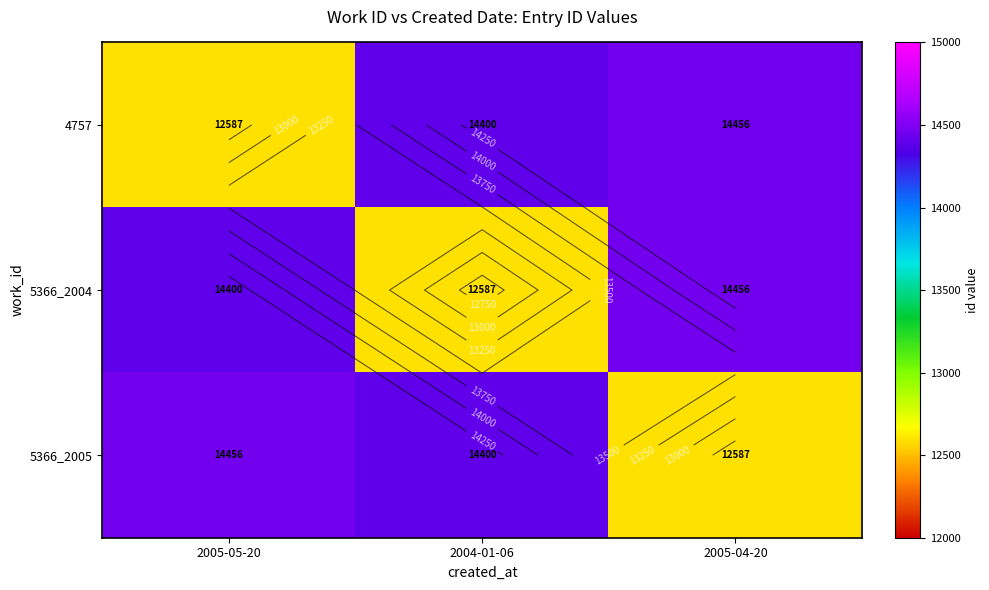

Rank the categories by 4757 value from highest to lowest.

2005-04-20, 2004-01-06, 2005-05-20